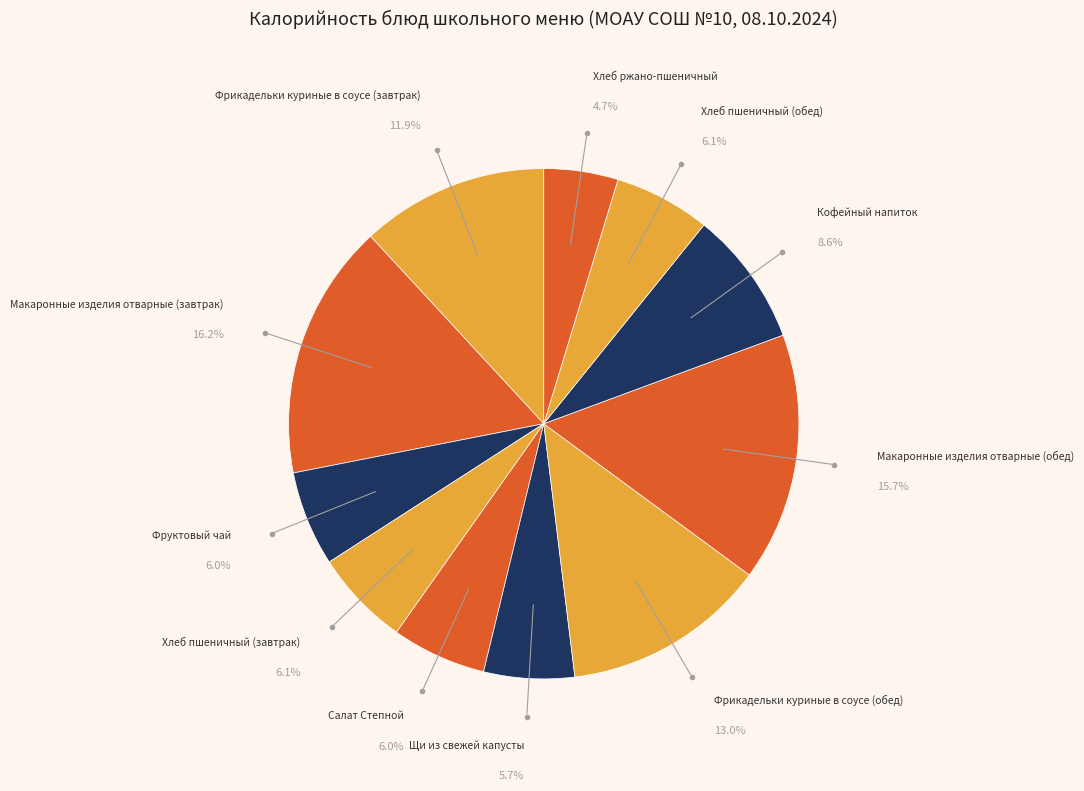

Which category has the smallest portion of the pie?

Хлеб ржано-пшеничный